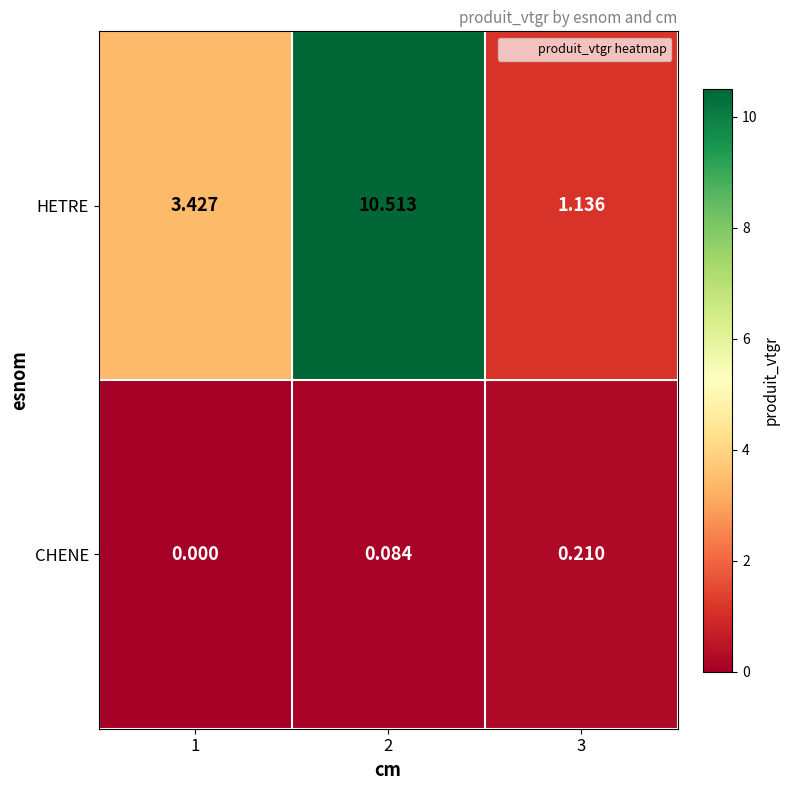

Is the value of CHENE at 3 greater than the value of HETRE at 1?

No